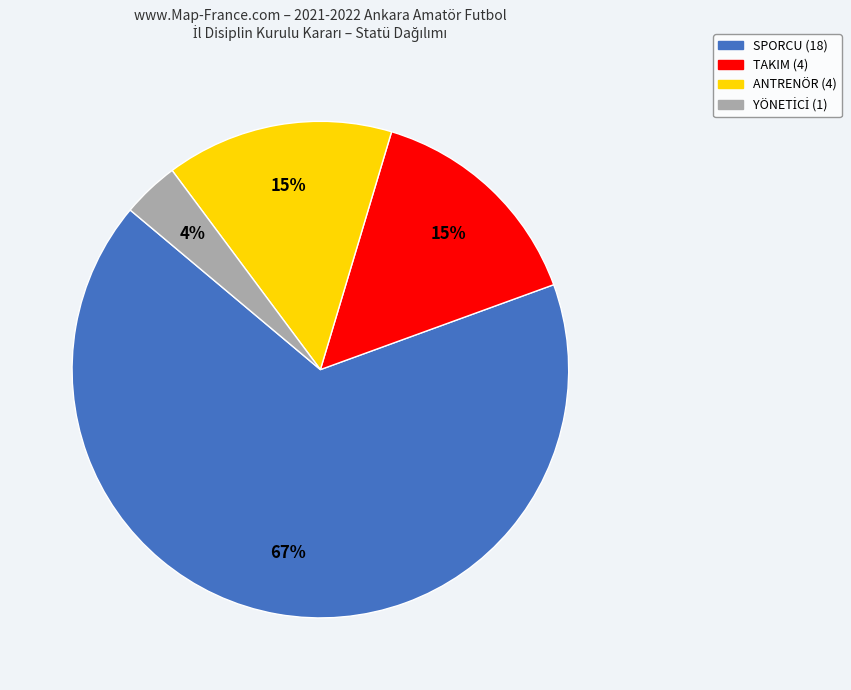

To the nearest percent, what is the average slice percentage?

25%